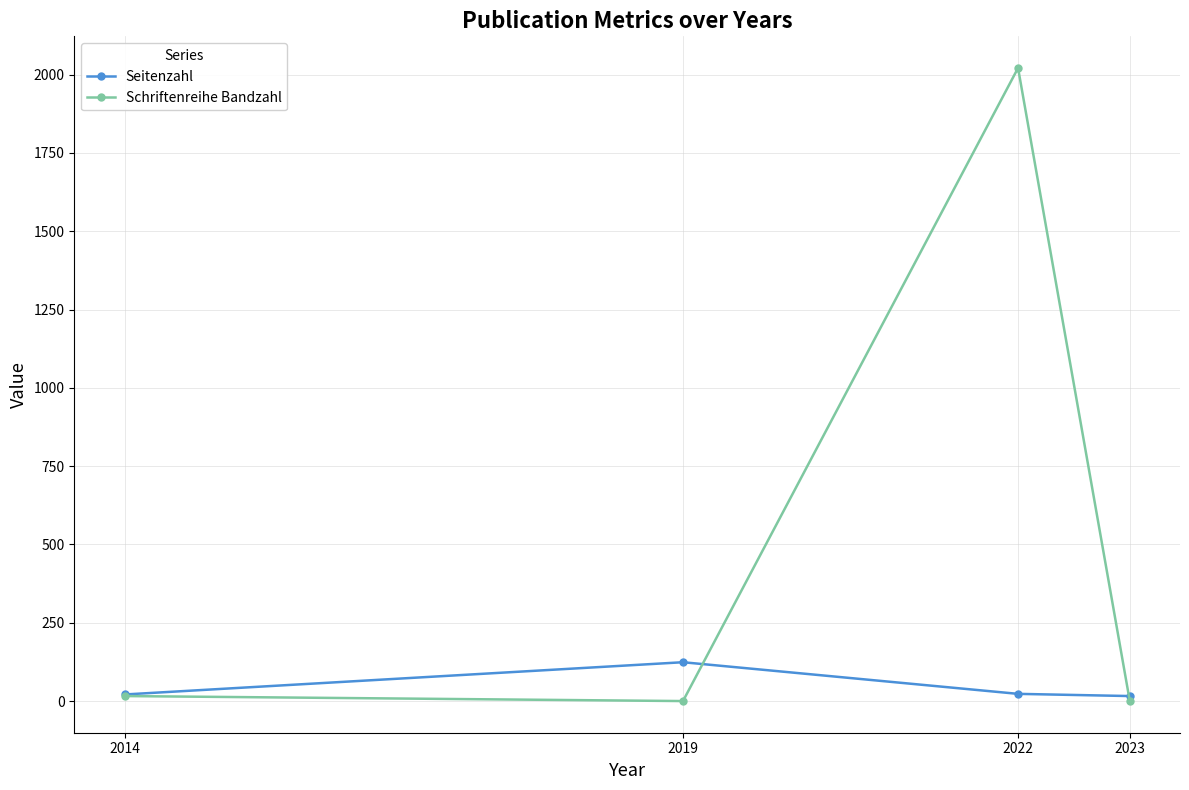

In Schriftenreihe Bandzahl, how many points are higher than both neighbors (excluding endpoints)?

1